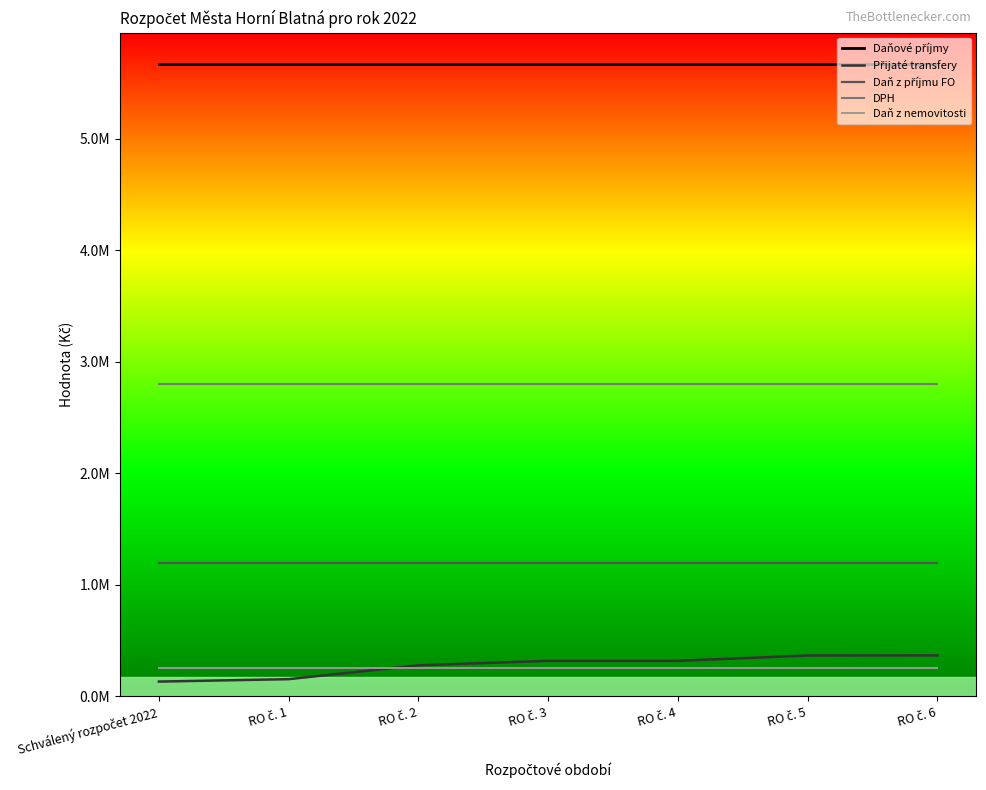

True or false: Daňové příjmy and Přijaté transfery intersect in this chart.

False